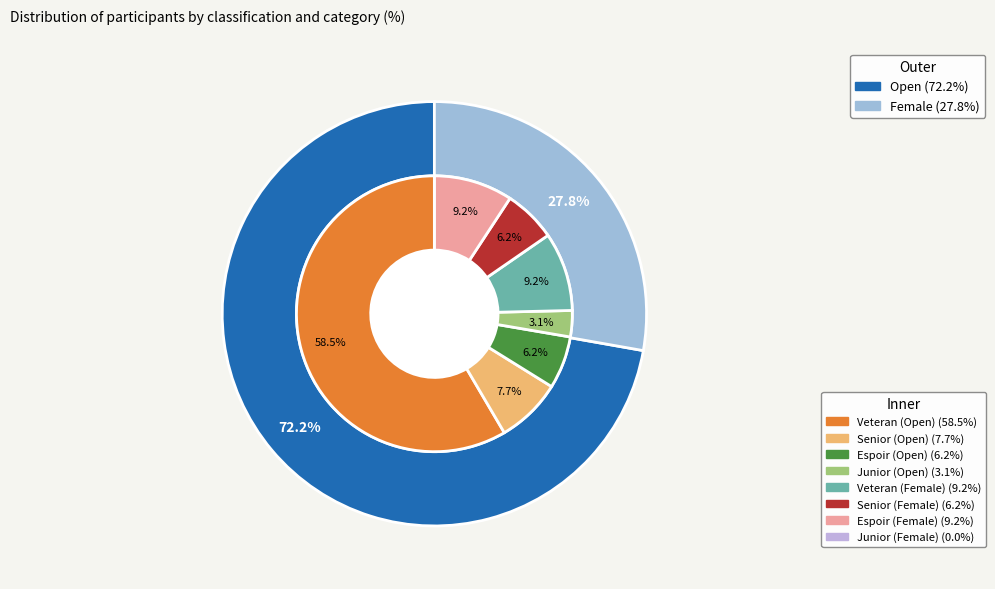

How many segments does this pie chart have?

2